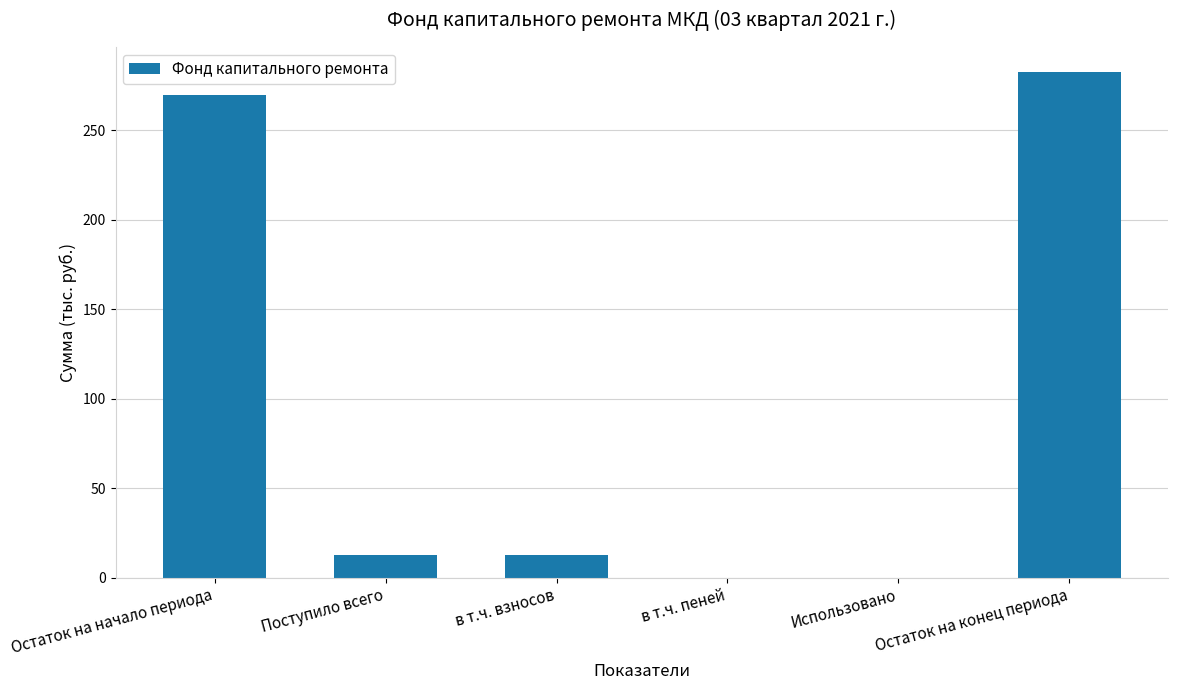

Which category has the highest value across all series?

Остаток на конец периода